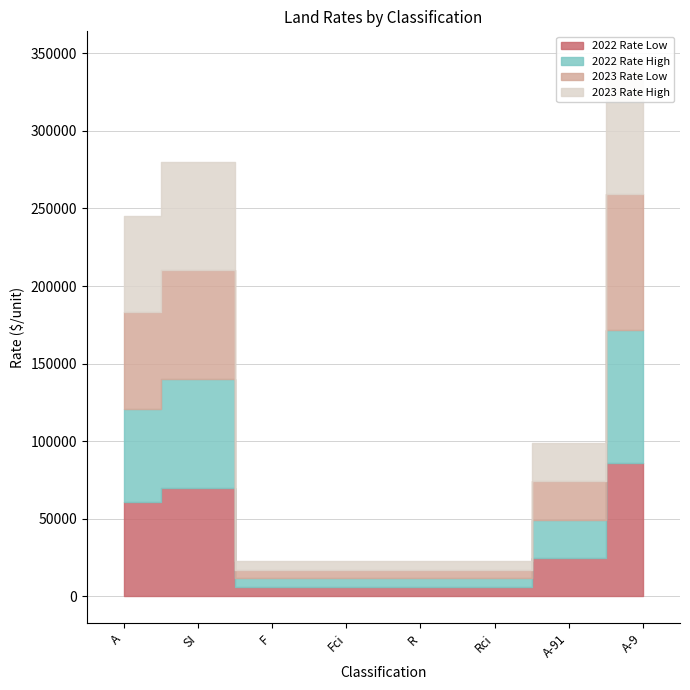

Which series has the largest range (max minus min)?

2023 Rate Low